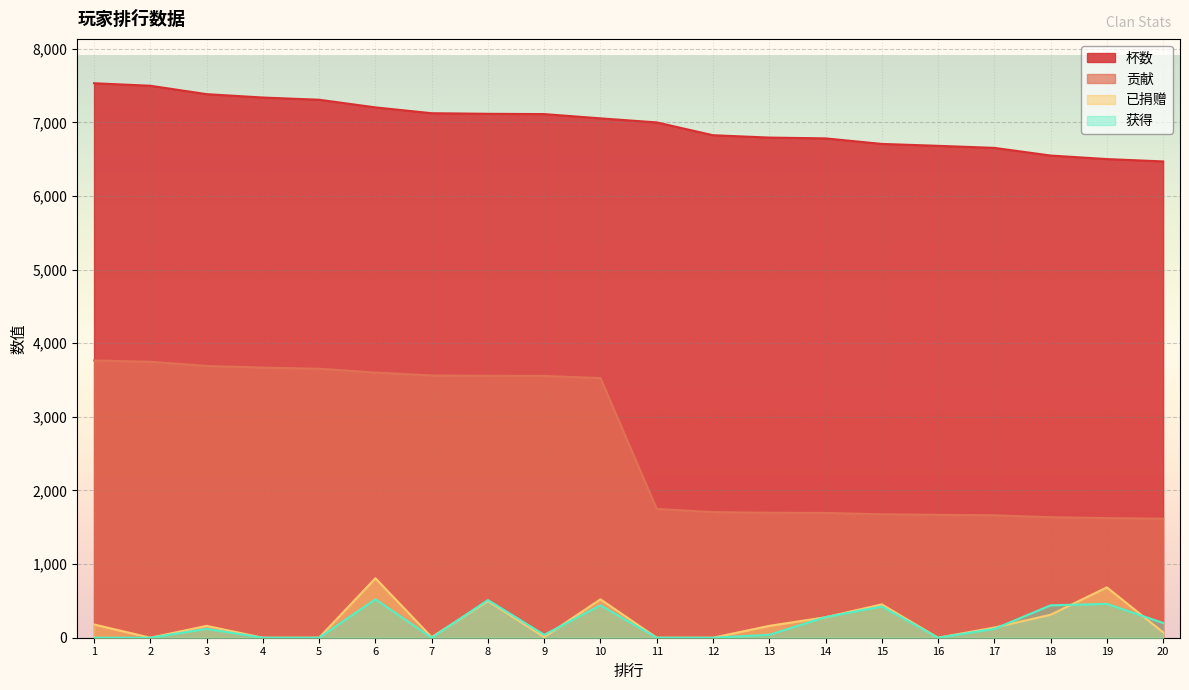

How many lines are shown in the chart?

4